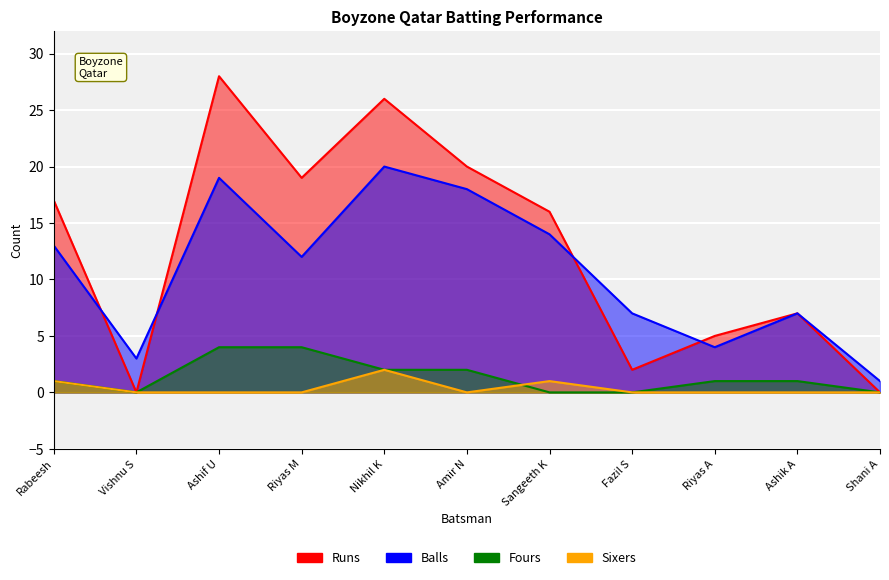

Is the value of Runs at Ashik A greater than the value of Balls at Ashif U?

No